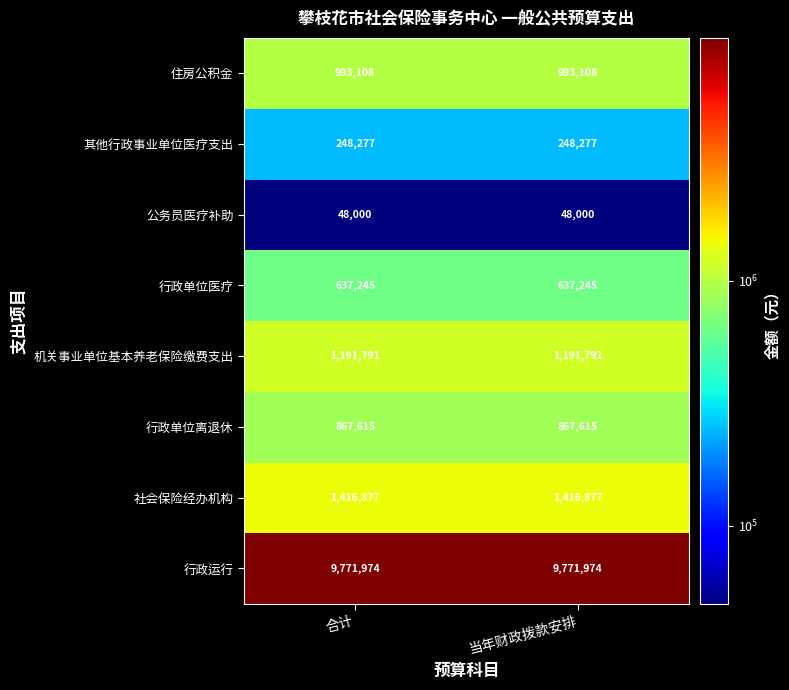

At how many categories does at least one series exceed 1744221?

2